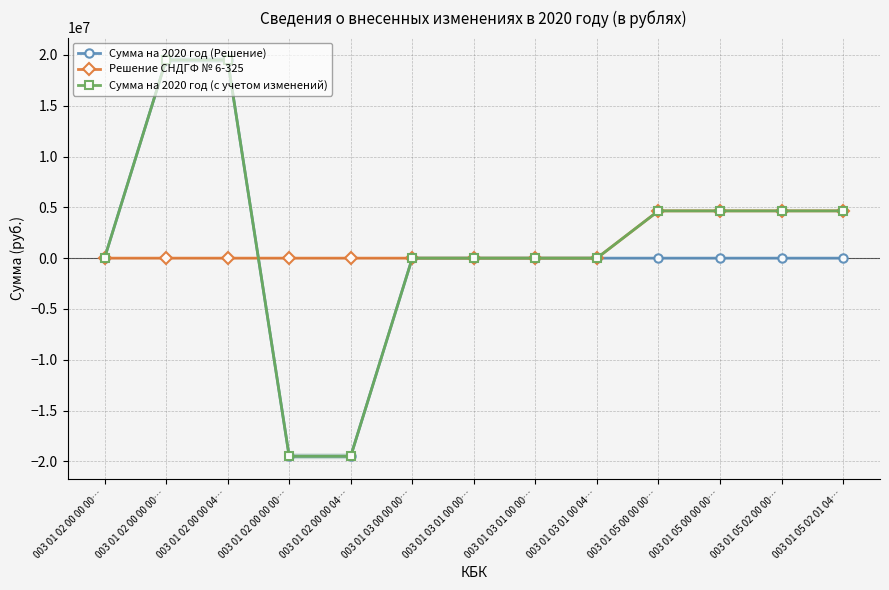

At 003 01 02 00 00 00…, list the series in order from largest to smallest.

Сумма на 2020 год (Решение), Решение СНДГФ № 6-325, Сумма на 2020 год (с учетом изменений)